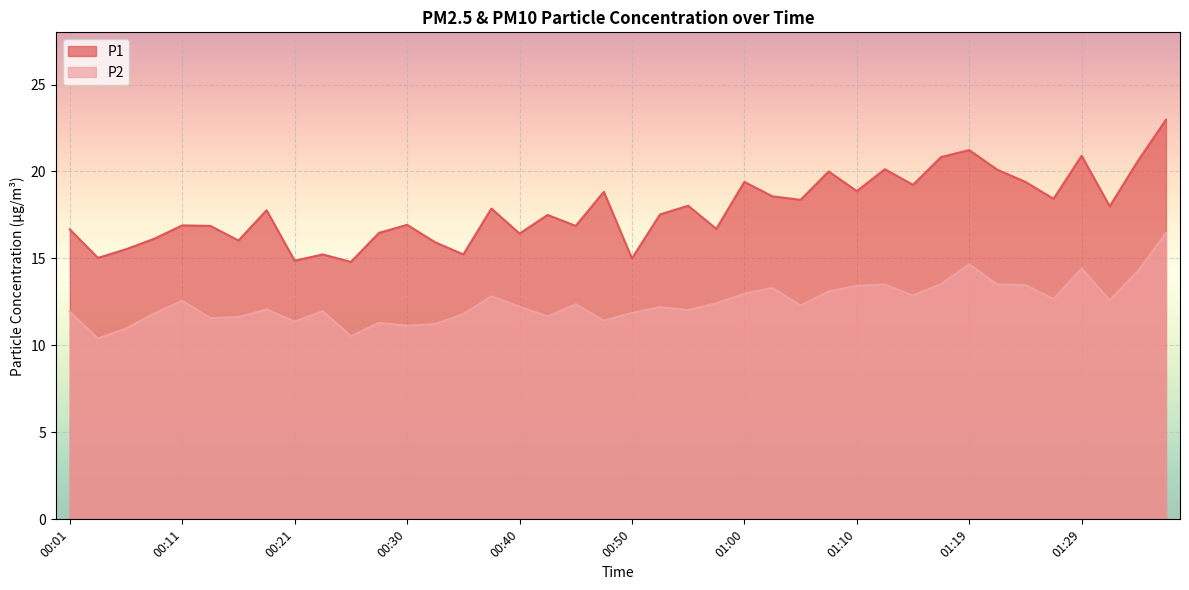

Reading left to right, transcribe all the data shown in this chart.

P1: 16.7	15.0	15.5	16.1	16.9	16.9	16.0	17.8	14.9	15.2	14.8	16.5	16.9	15.9	15.2	17.9	16.4	17.5	16.9	18.8	15.0	17.5	18.0	16.7	19.4	18.6	18.4	20.0	18.9	20.1	19.2	20.8	21.2	20.1	19.4	18.4	20.9	18.0	20.6	23.0
P2: 11.9	10.4	11.0	11.8	12.6	11.6	11.6	12.1	11.4	12.0	10.5	11.3	11.1	11.2	11.8	12.8	12.2	11.7	12.4	11.4	11.9	12.2	12.0	12.4	13.0	13.3	12.3	13.1	13.4	13.5	12.9	13.5	14.7	13.5	13.5	12.7	14.4	12.6	14.3	16.5